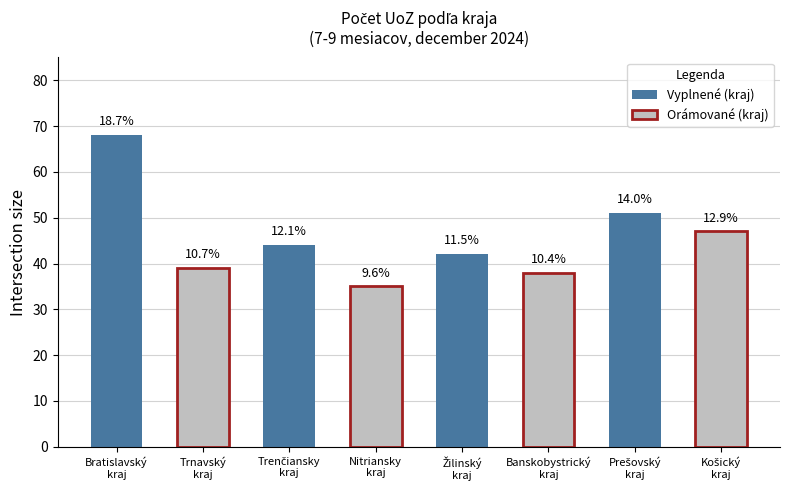

Reading left to right, extract all data points from this chart.

68	39	44	35	42	38	51	47